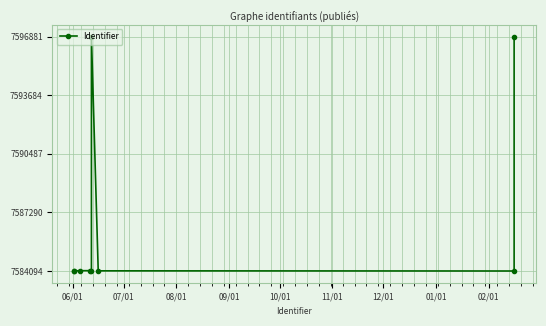

How many series are shown in this chart?

1